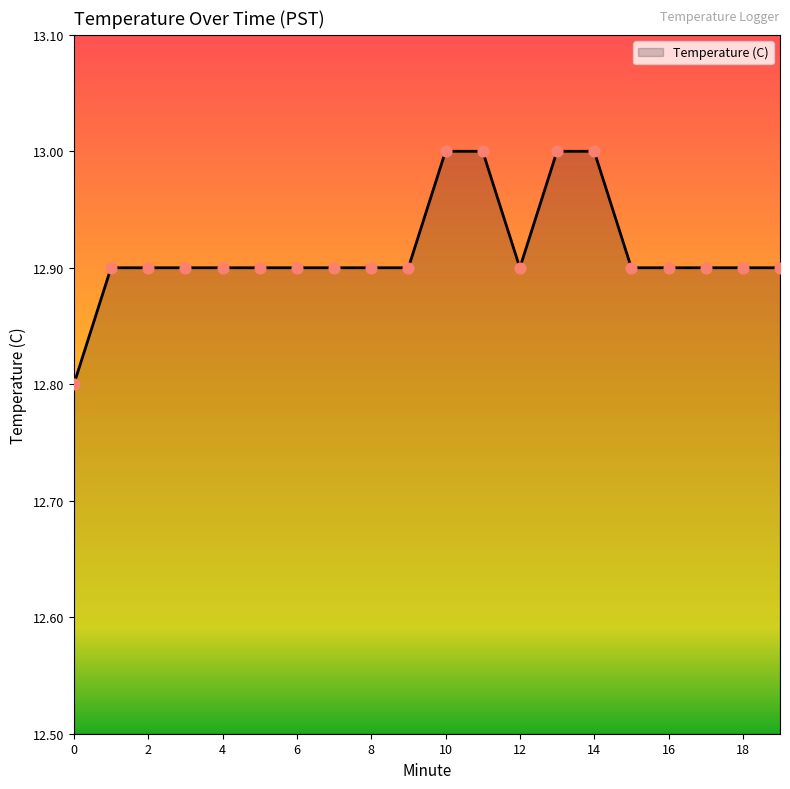

What is the greatest value displayed?

13.0